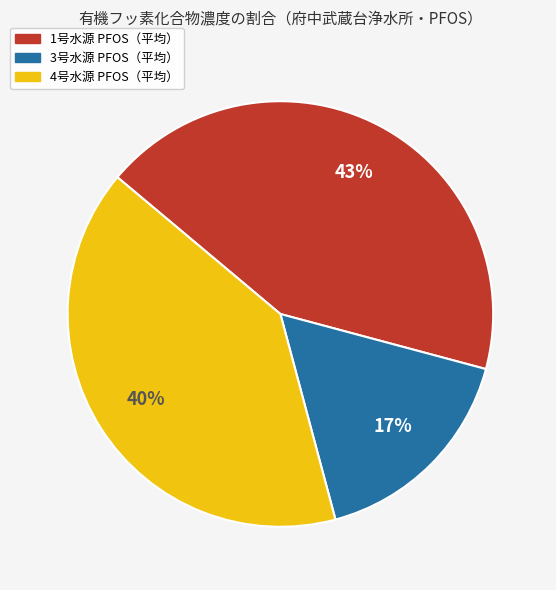

To the nearest percent, what is the average slice percentage?

33%